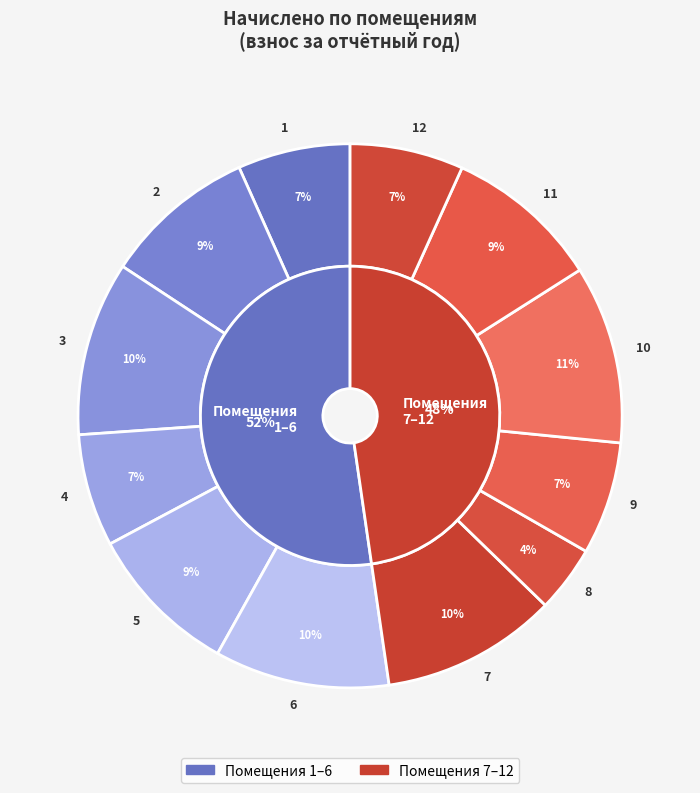

Rank the categories by value from highest to lowest.

10, 7, 6, 3, 11, 5, 2, 12, 9, 1, 4, 8